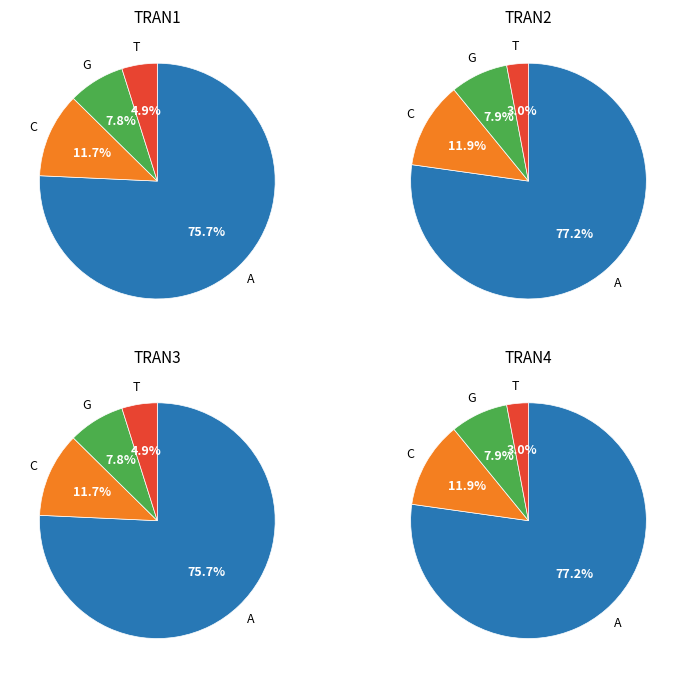

The NN slice represents 79% of the pie. True or false?

False